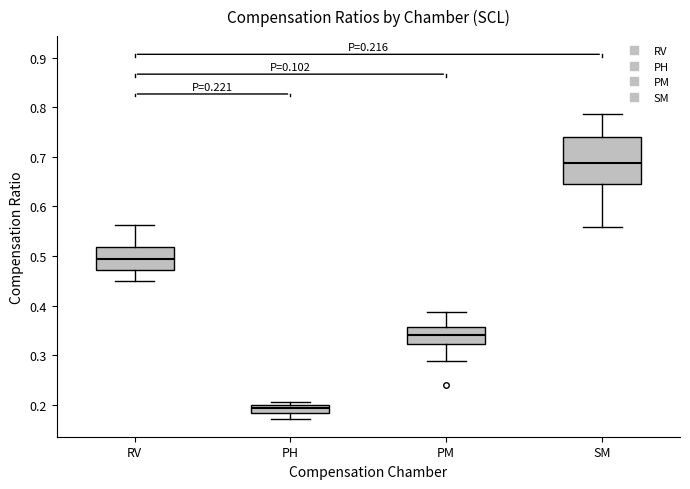

Which box's median line is the highest?

SM